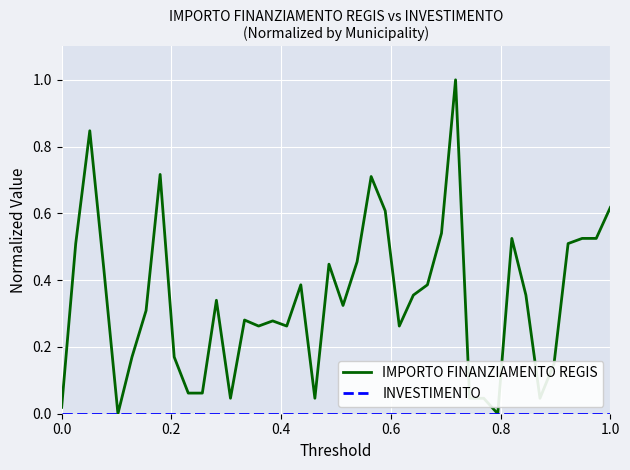

What is the highest value of the IMPORTO FINANZIAMENTO REGIS series?

1.0